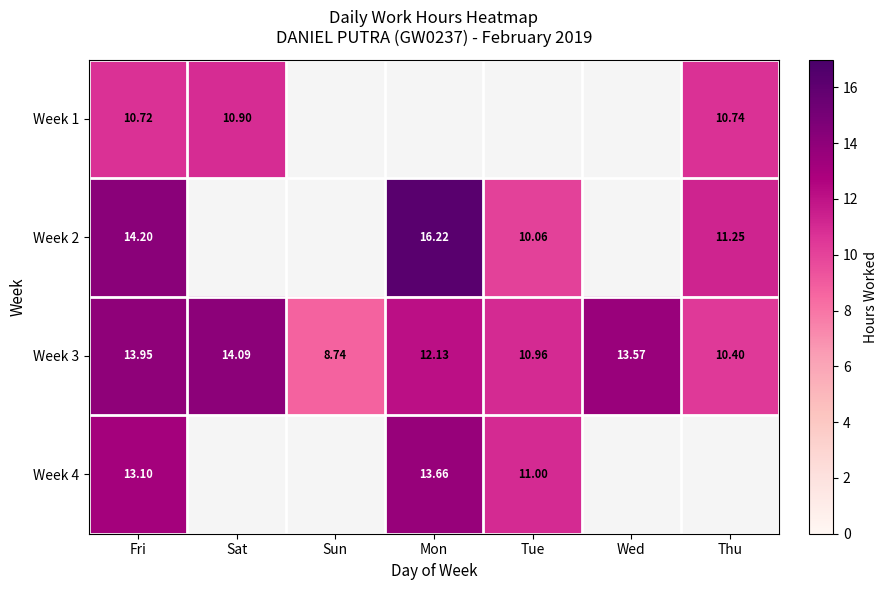

At which label is Week 3 closest to 11?

Tue